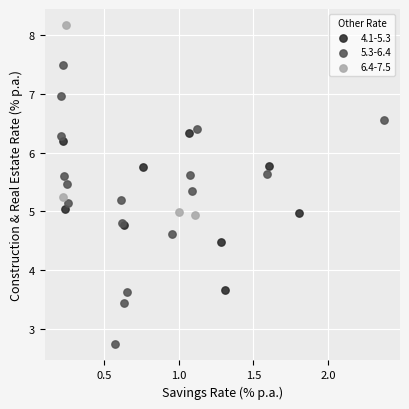

What are all the series names shown in the legend?

4.1-5.3, 5.3-6.4, 6.4-7.5